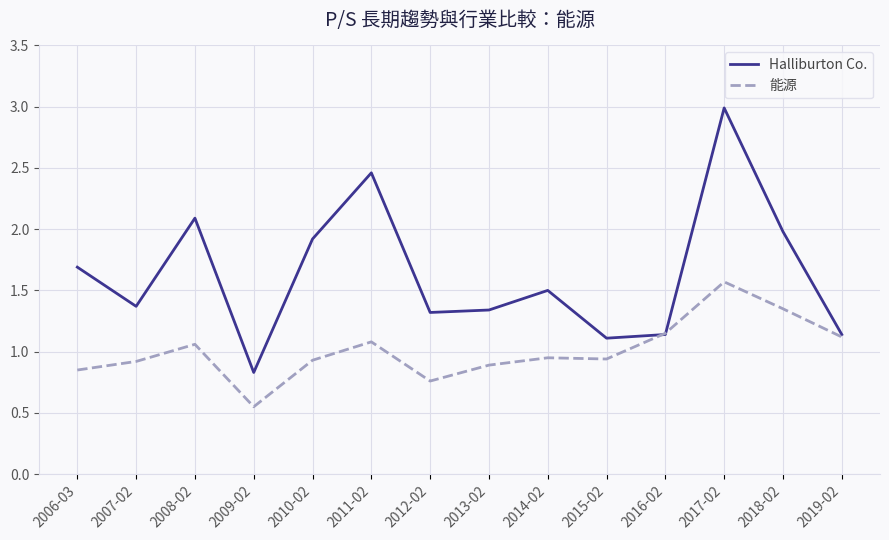

What is the spread (max minus min) of values at 2009-02?

0.3